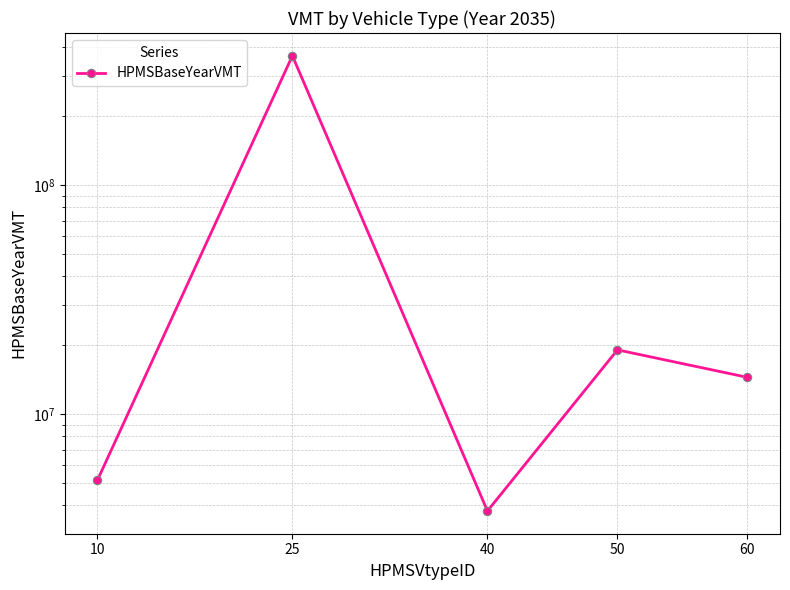

Read the value at 10.

5140957.2